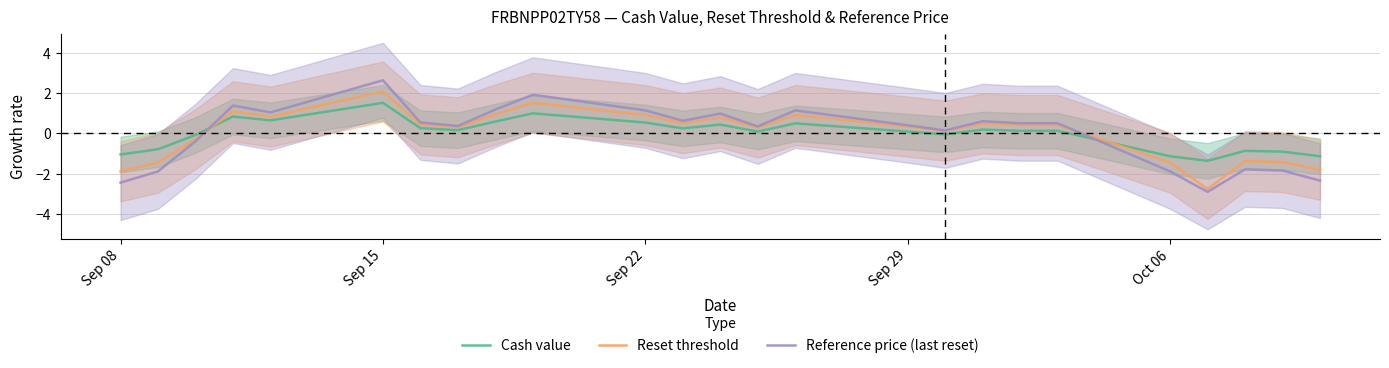

The Reference price (last reset) series shows 1.1 at Sep 22. True or false?

True